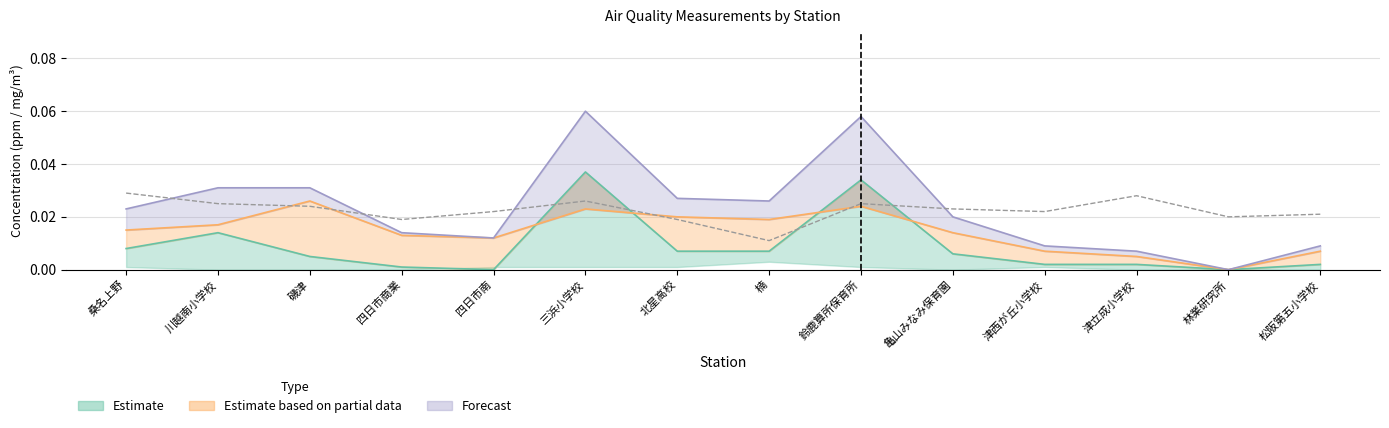

What is the label of the 10th point from the right?

四日市南